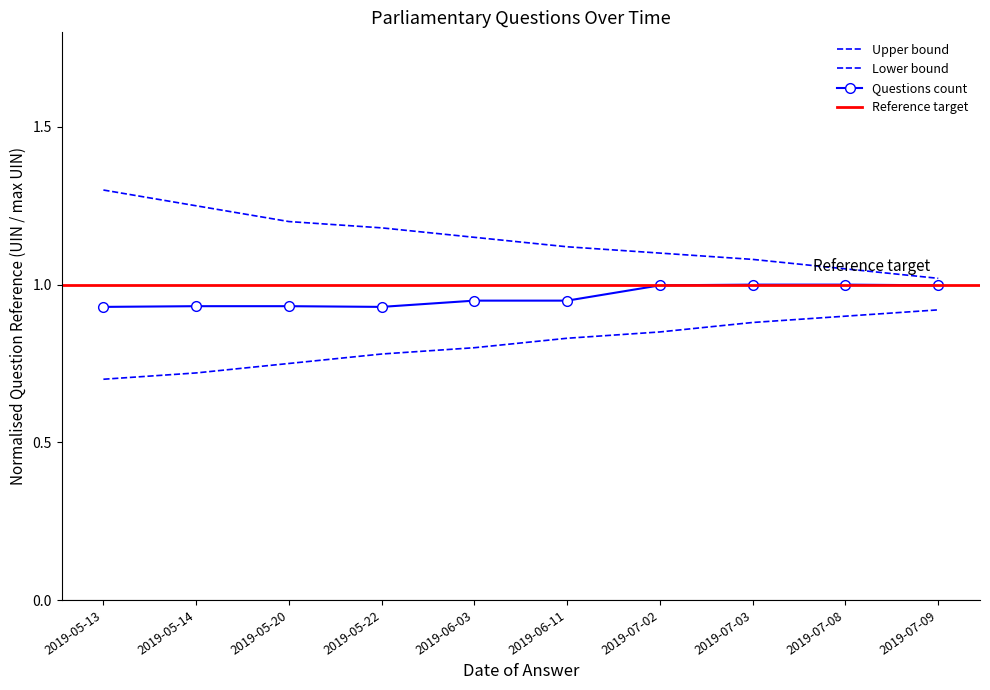

Is it true that Upper bound equals 1.1 at 2019-07-08?

True